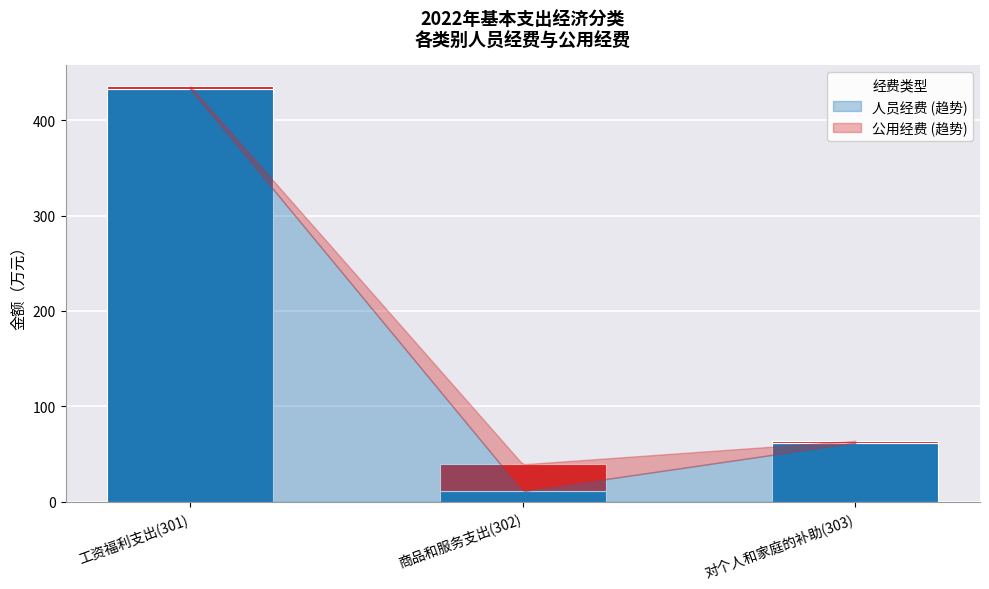

At which category is the sum across all series the highest?

工资福利支出(301)